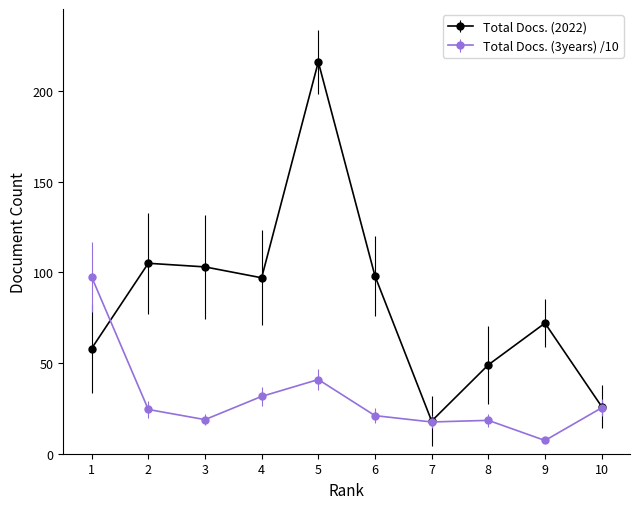

List the series in order of their overall mean, lowest first.

Total Docs. (3years) /10, Total Docs. (2022)